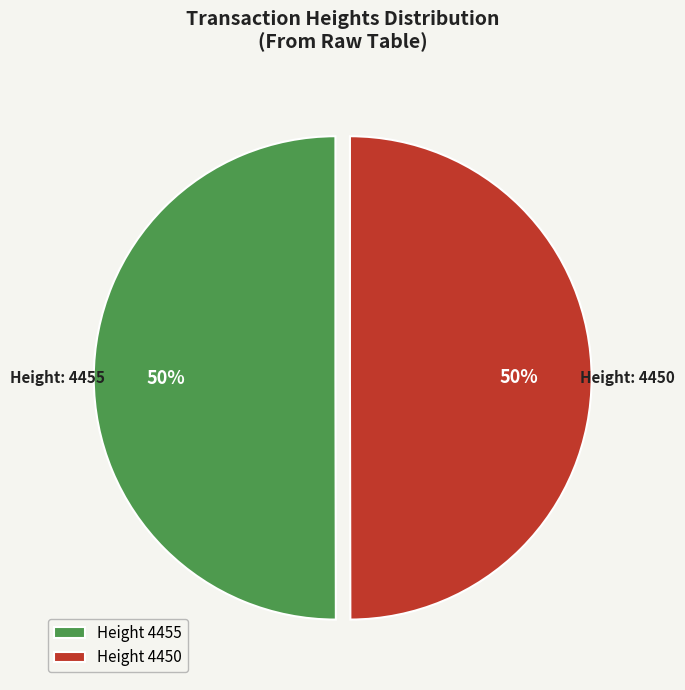

To the nearest percent, what portion does Height 4450 represent?

50%